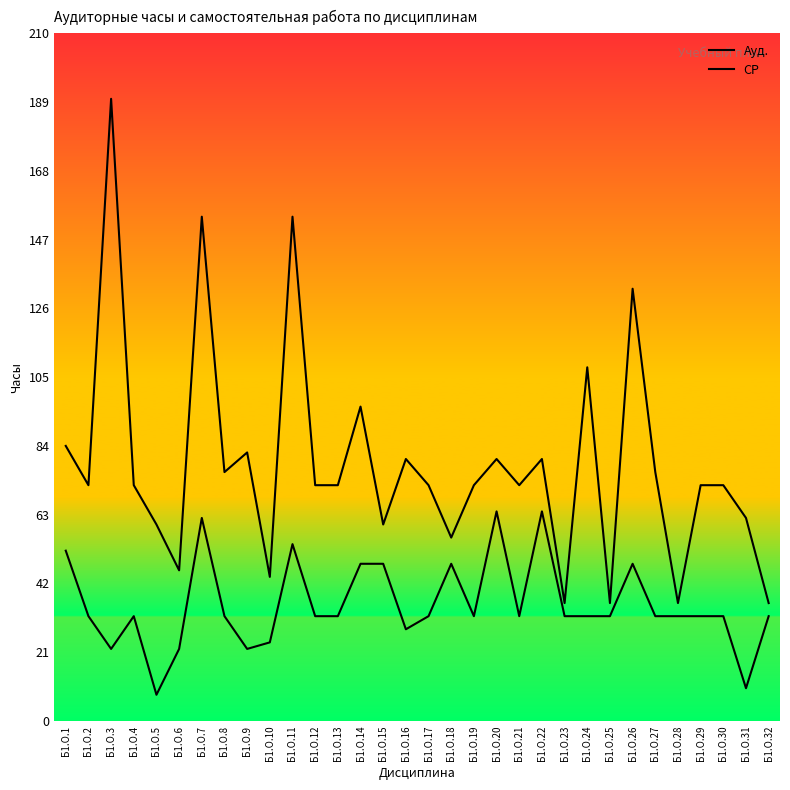

How many lines are shown in the chart?

2